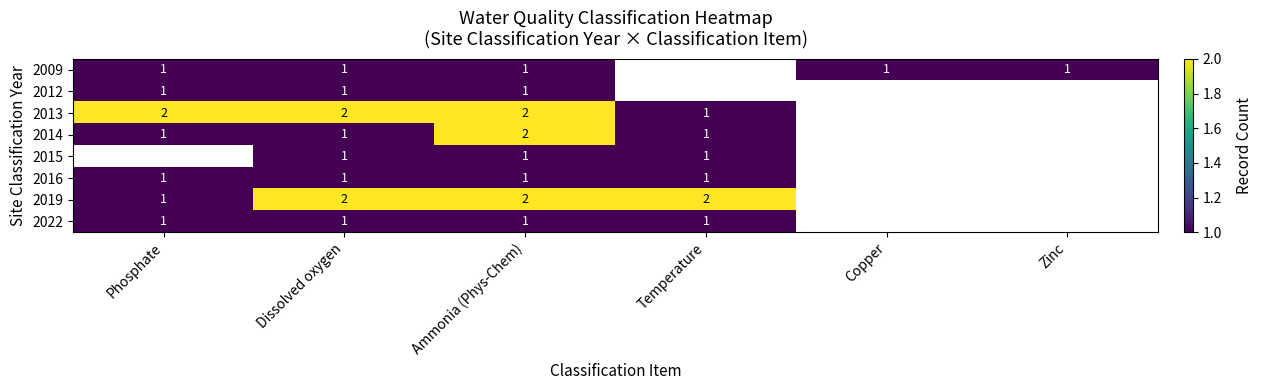

True or false: 2013 has a value of 2 at Dissolved oxygen.

True